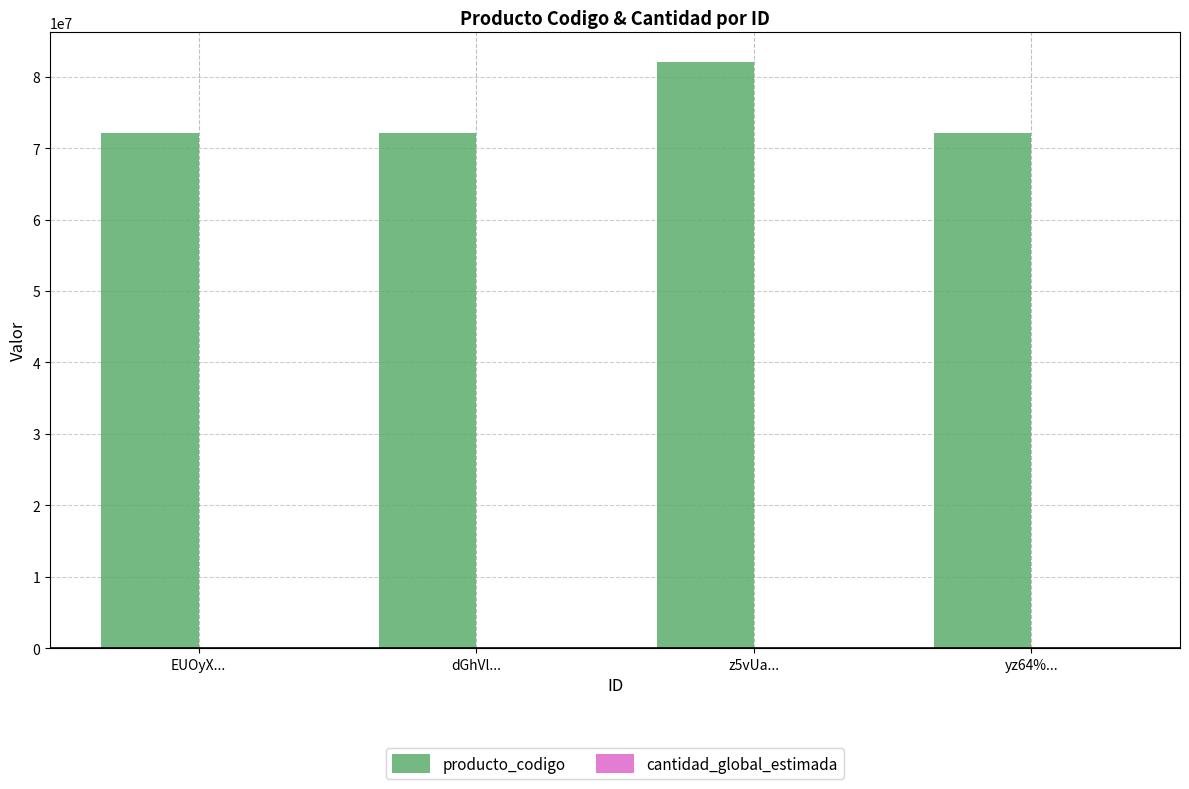

Which series has the largest total across all categories?

producto_codigo